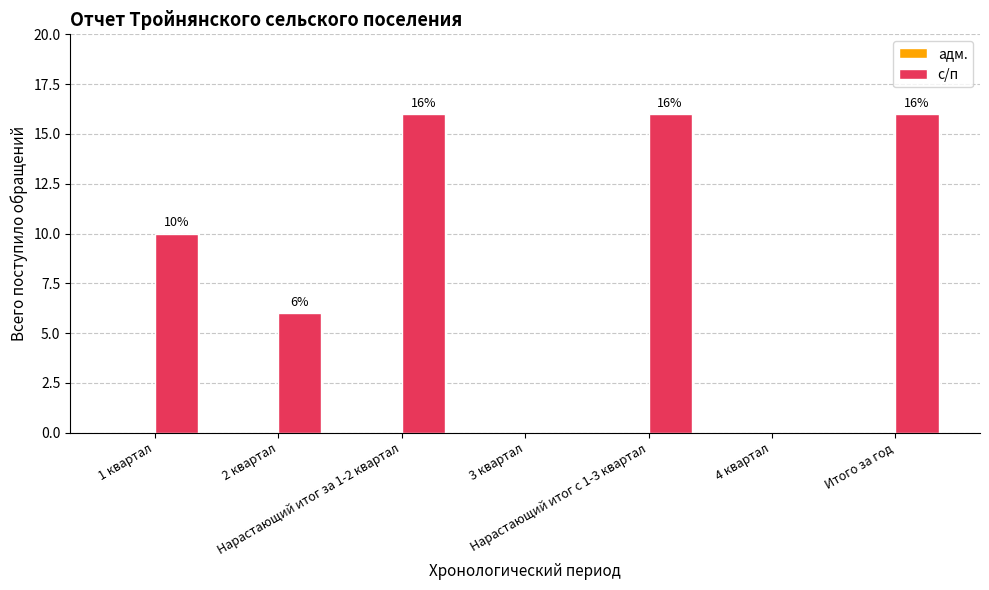

What is the greatest value displayed?

16